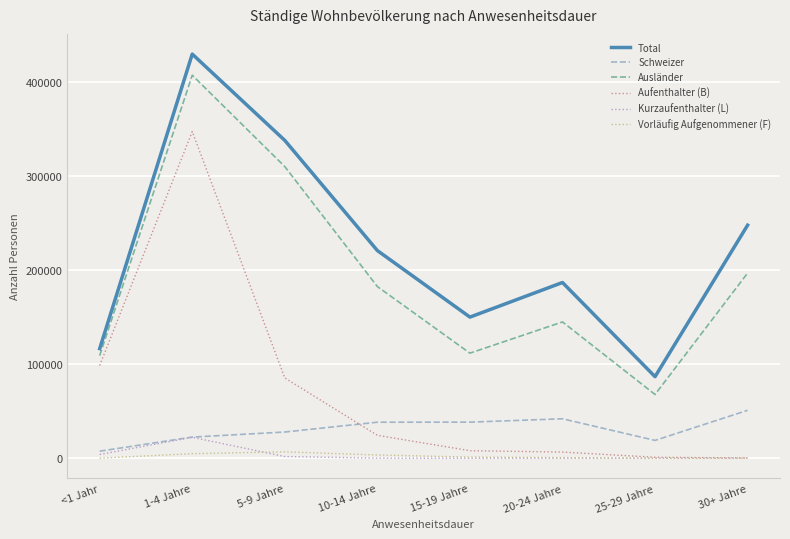

Which series has the widest spread of values?

Aufenthalter (B)